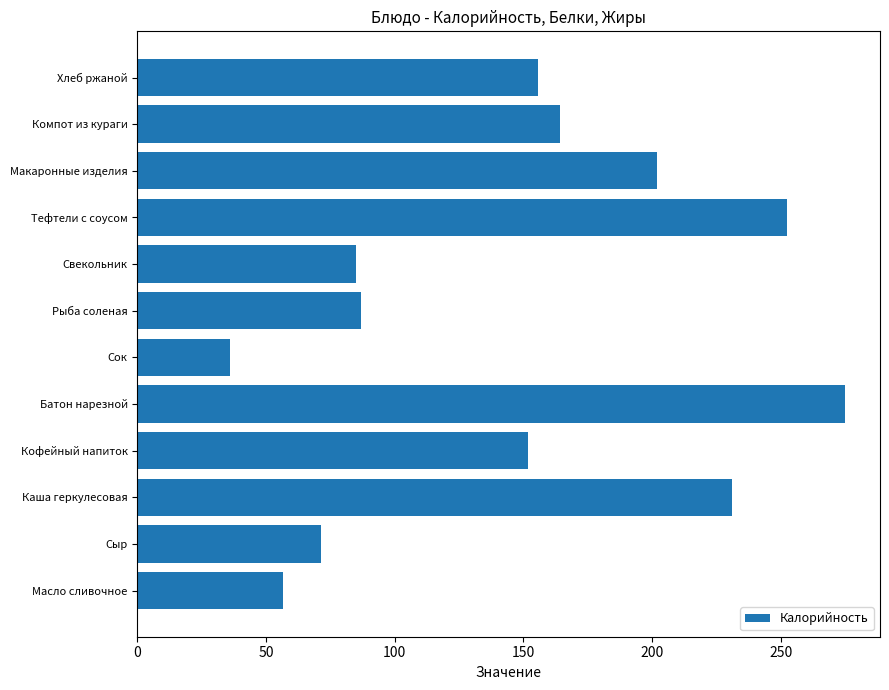

The value at Хлеб ржаной is 247.6. True or false?

False